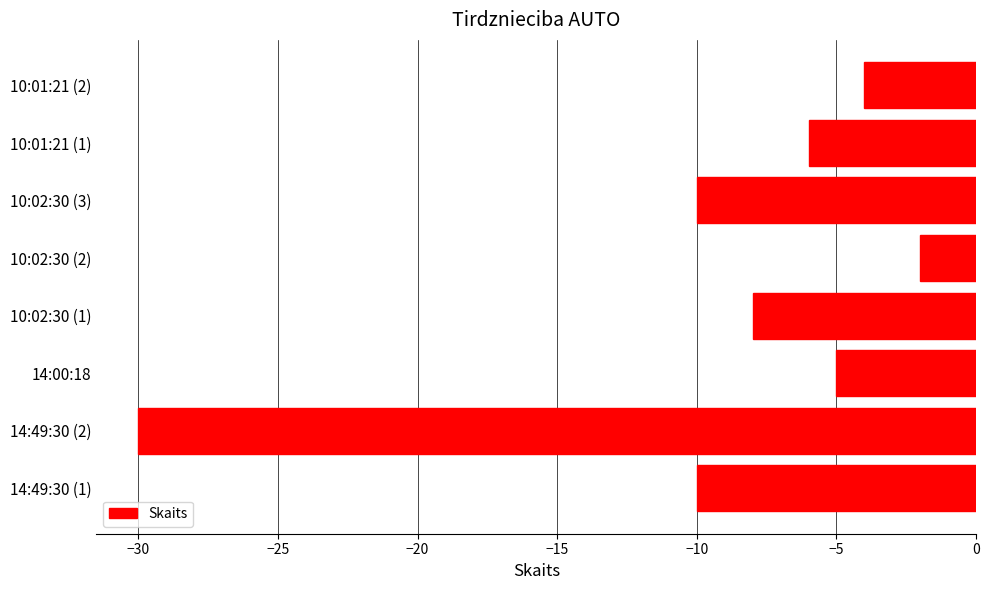

Reading top to bottom, list all the values displayed in this chart.

10:01:21 (2)=-4	10:01:21 (1)=-6	10:02:30 (3)=-10	10:02:30 (2)=-2	10:02:30 (1)=-8	14:00:18=-5	14:49:30 (2)=-30	14:49:30 (1)=-10